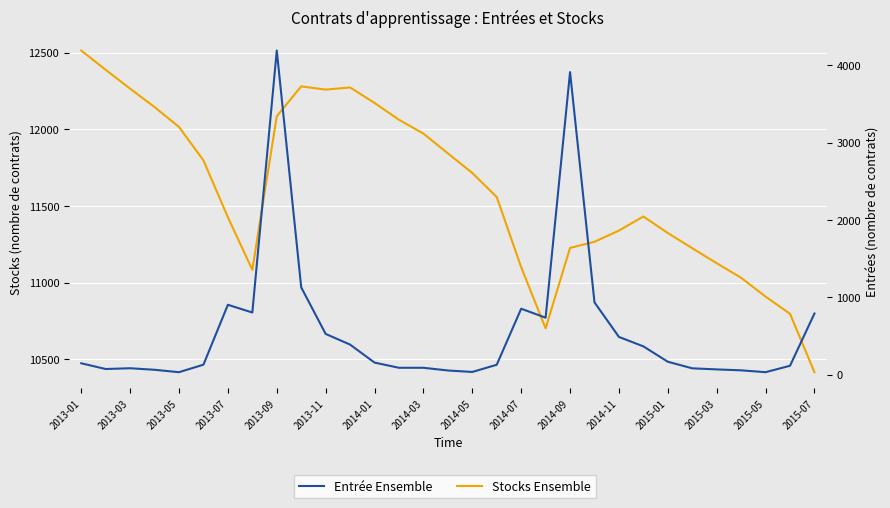

The Stocks Ensemble series shows 18967 at 27. True or false?

False